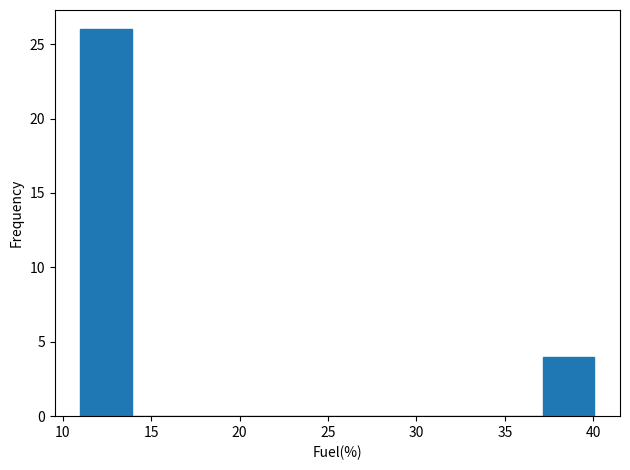

Reading left to right, list every bar in this chart as the range it spans on the x-axis followed by its height. Neither the bar edges nor the heights are printed on the chart, so give them approximately, as read against the axes.

11.0 to 14.0: 26
14.0 to 17.0: 0
17.0 to 19.5: 0
19.5 to 22.5: 0
22.5 to 25.5: 0
25.5 to 28.5: 0
28.5 to 31.5: 0
31.5 to 34.0: 0
34.0 to 37.0: 0
37.0 to 40.0: 4